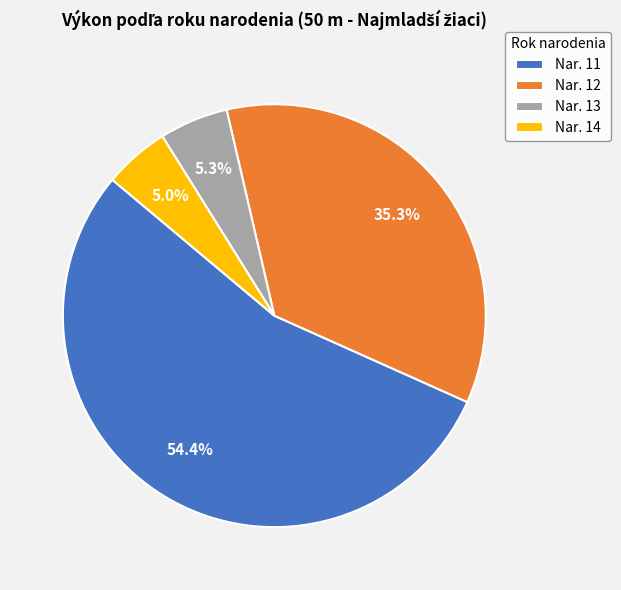

Approximately how many times larger is the value at Nar. 12 compared to Nar. 14?

7.1